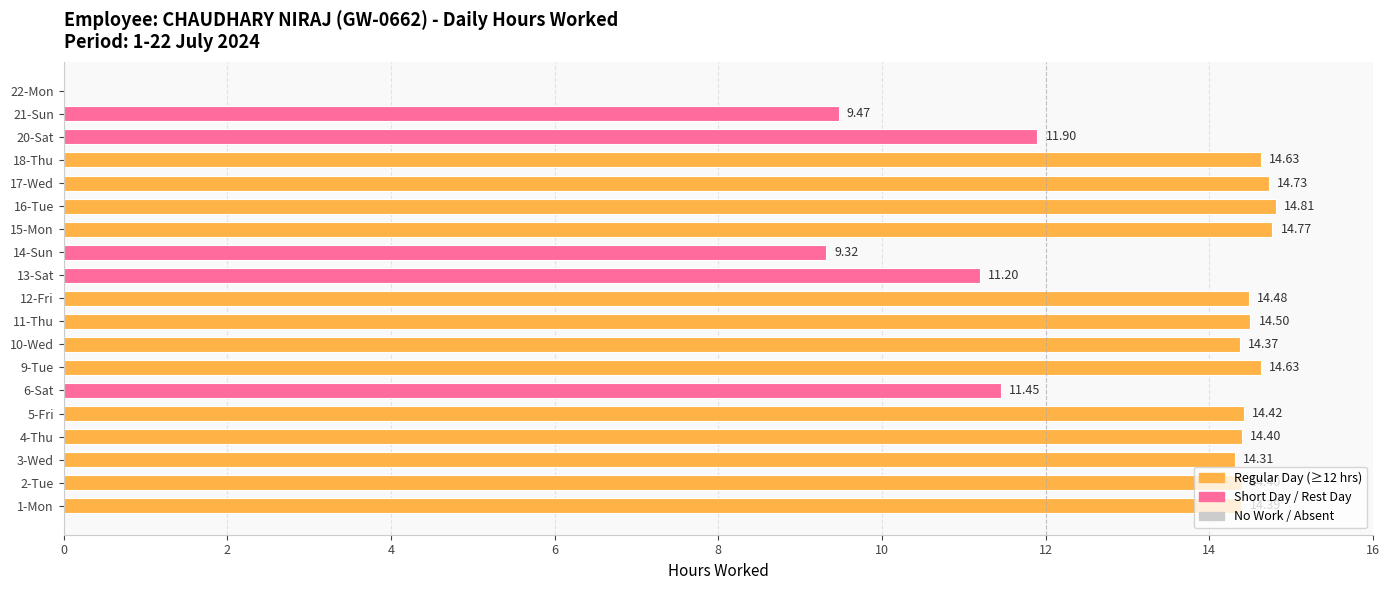

Between 21-Sun and 18-Thu, which is larger?

18-Thu